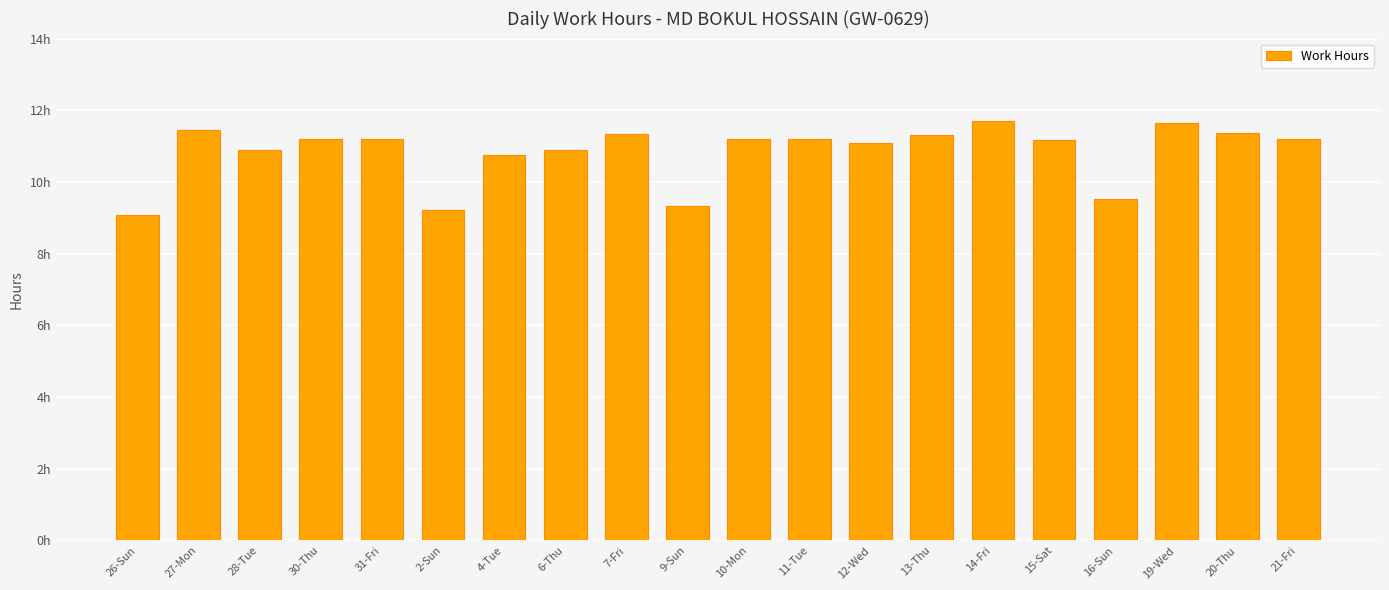

The chart shows a value of 3.4 at 26-Sun. True or false?

False